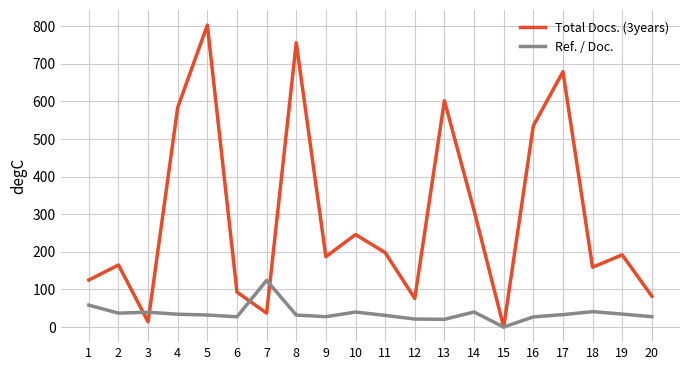

At 13, list the series in order from smallest to largest.

Ref. / Doc., Total Docs. (3years)